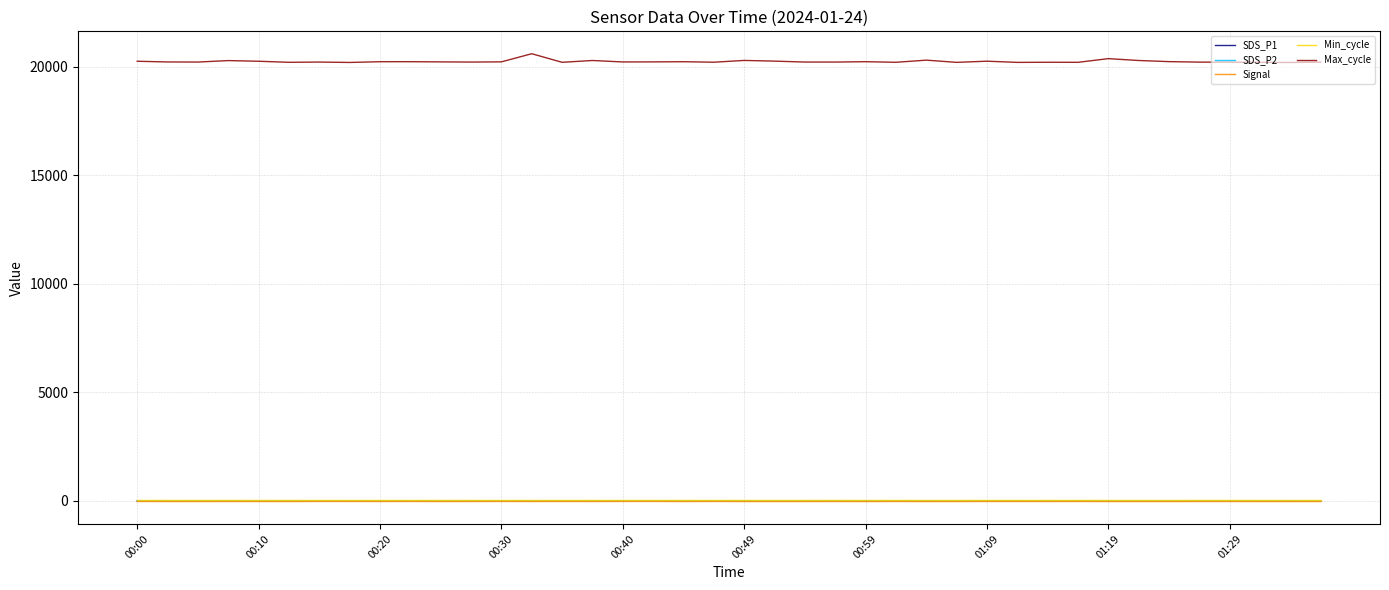

Which series has the largest total across all categories?

Max_cycle